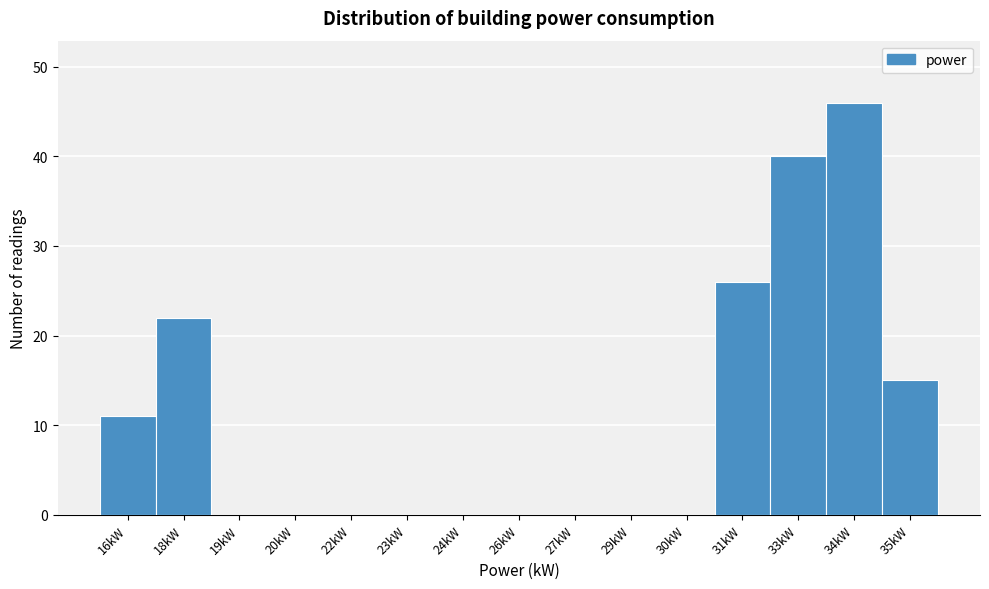

Reading right to left, transcribe all the data shown in this chart.

35kW=15	34kW=46	33kW=40	31kW=26	30kW=0	29kW=0	27kW=0	26kW=0	24kW=0	23kW=0	22kW=0	20kW=0	19kW=0	18kW=22	16kW=11